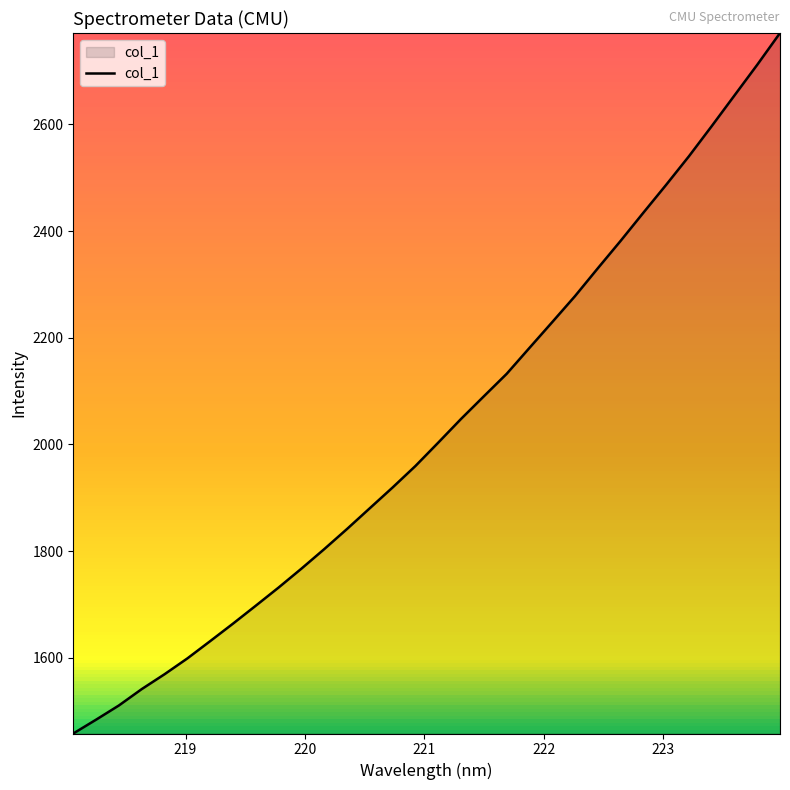

What is the difference between the maximum and minimum values?

1313.6